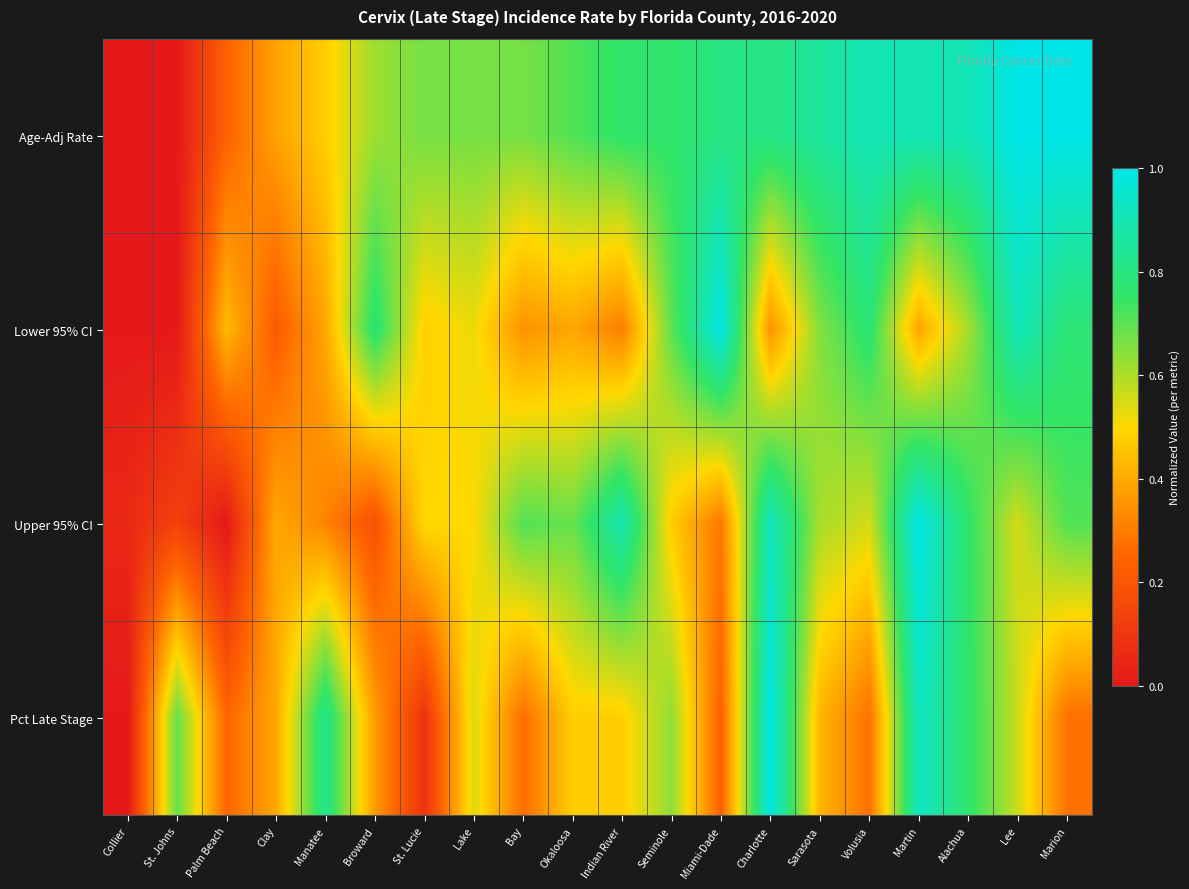

What is the maximum value shown in the chart?

1.0